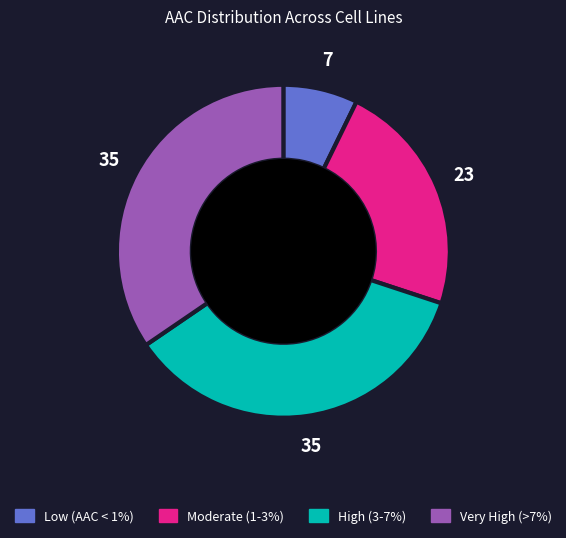

Does any single category account for the majority?

No